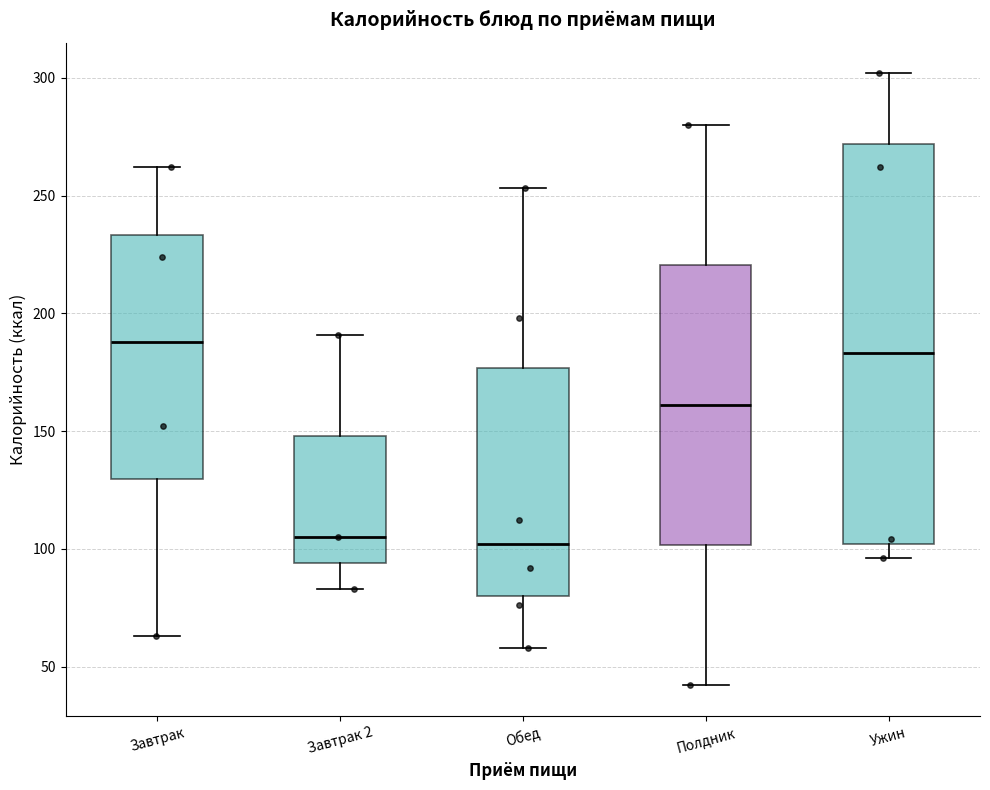

Which box has the highest median line?

Завтрак